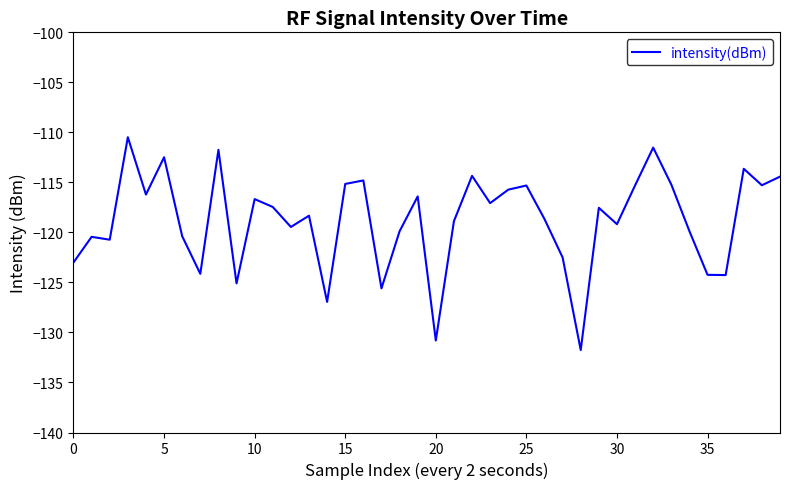

What is the minimum value shown in the chart?

-131.8